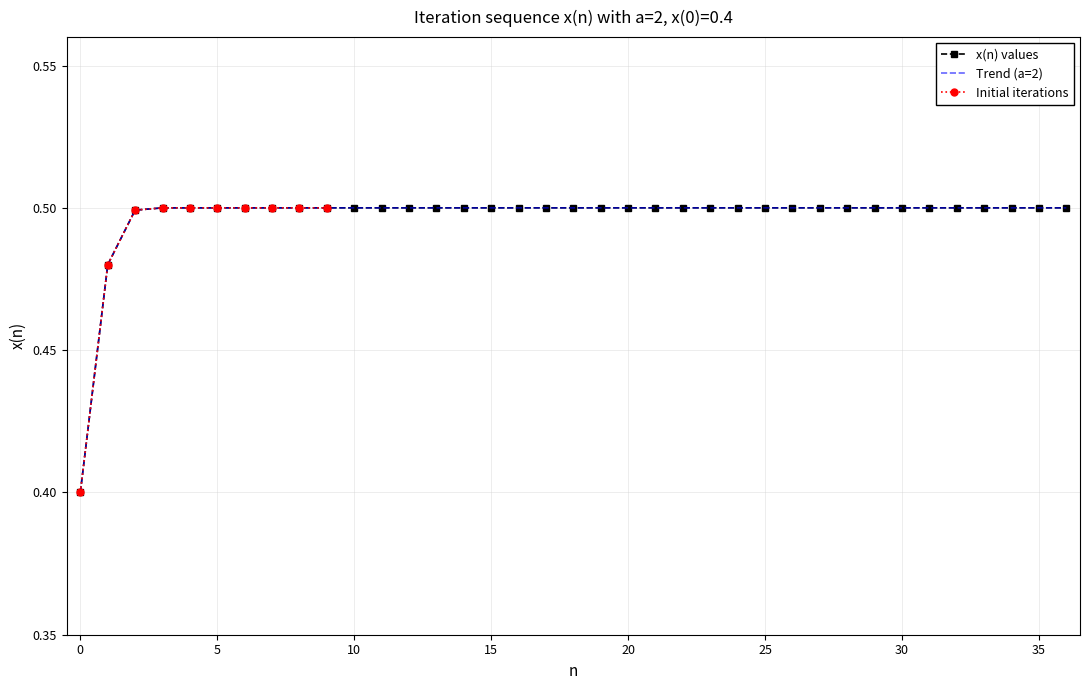

Is this an area chart (filled region under the line)?

No